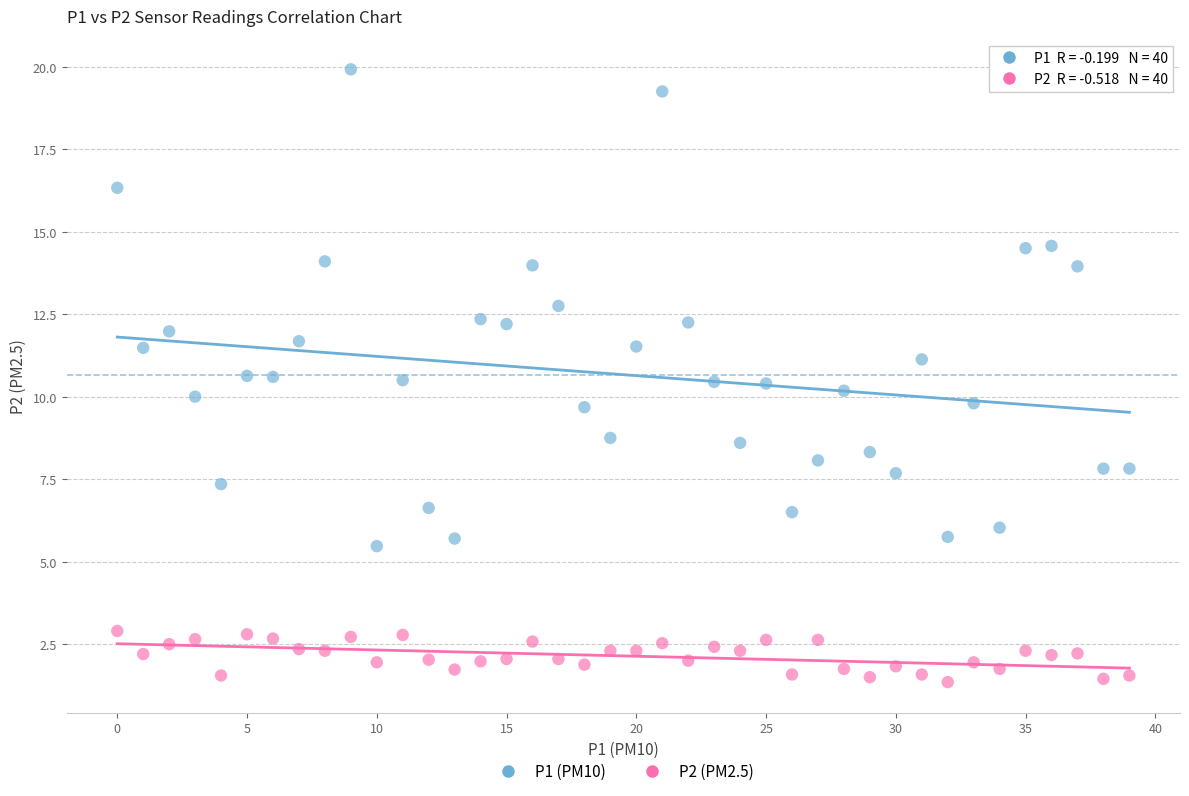

Across all data points, what is the range of Y values (max minus min)?

18.6